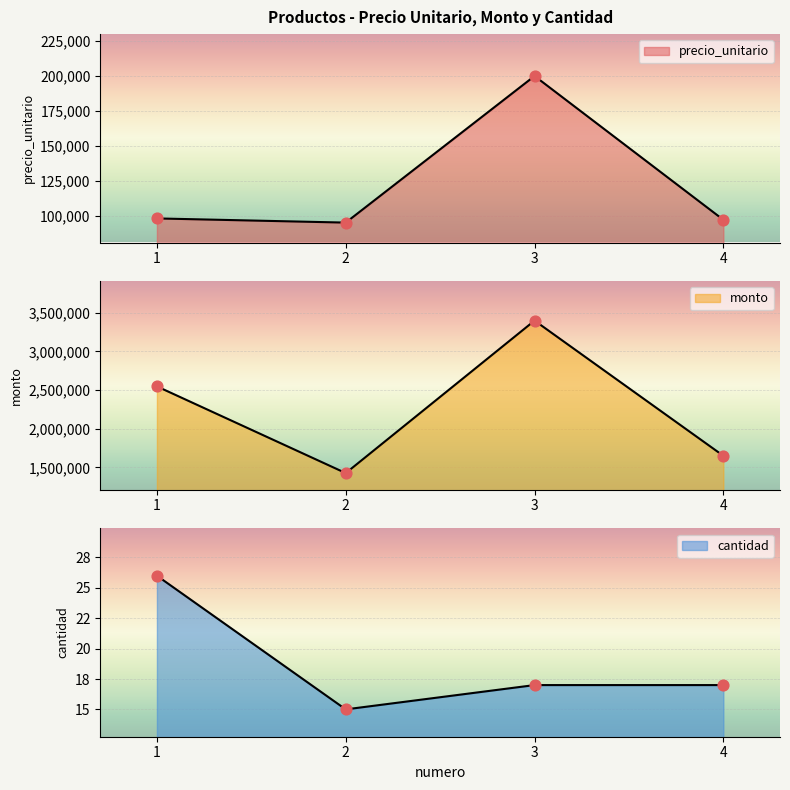

What is the total value across all series at 3?

3600017